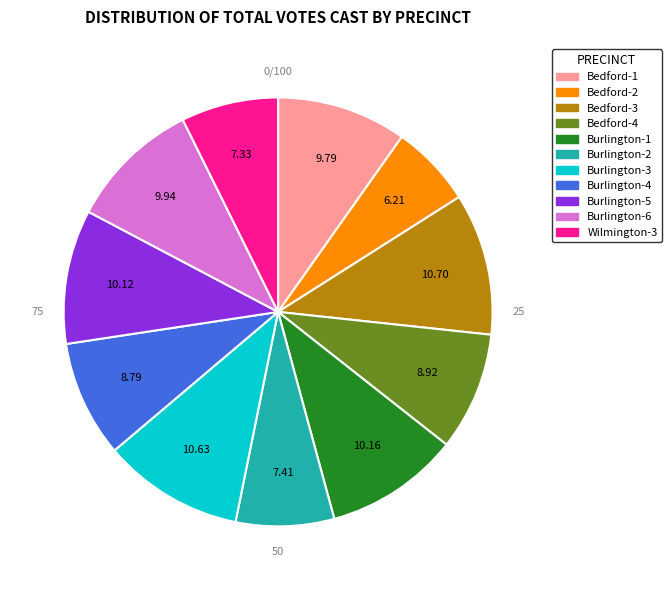

To the nearest percent, what is the combined percentage of Bedford-1 and Burlington-5?

20%